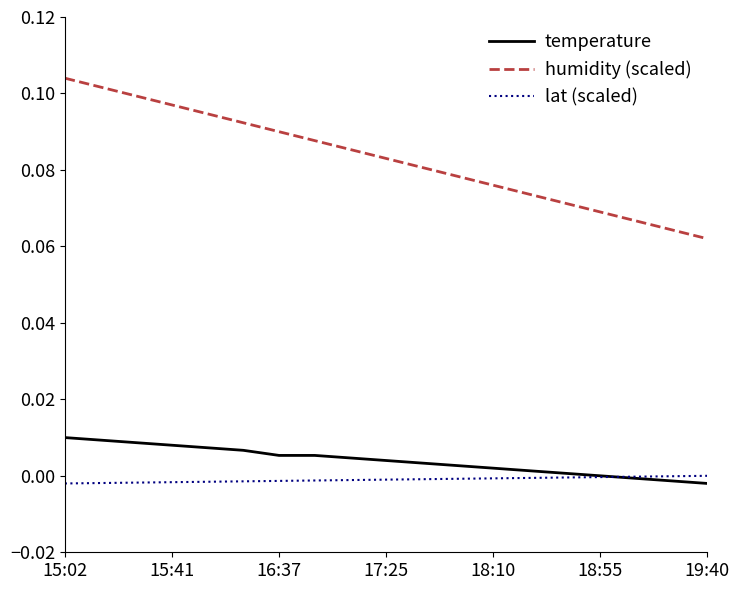

True or false: humidity (scaled) and lat (scaled) intersect in this chart.

False